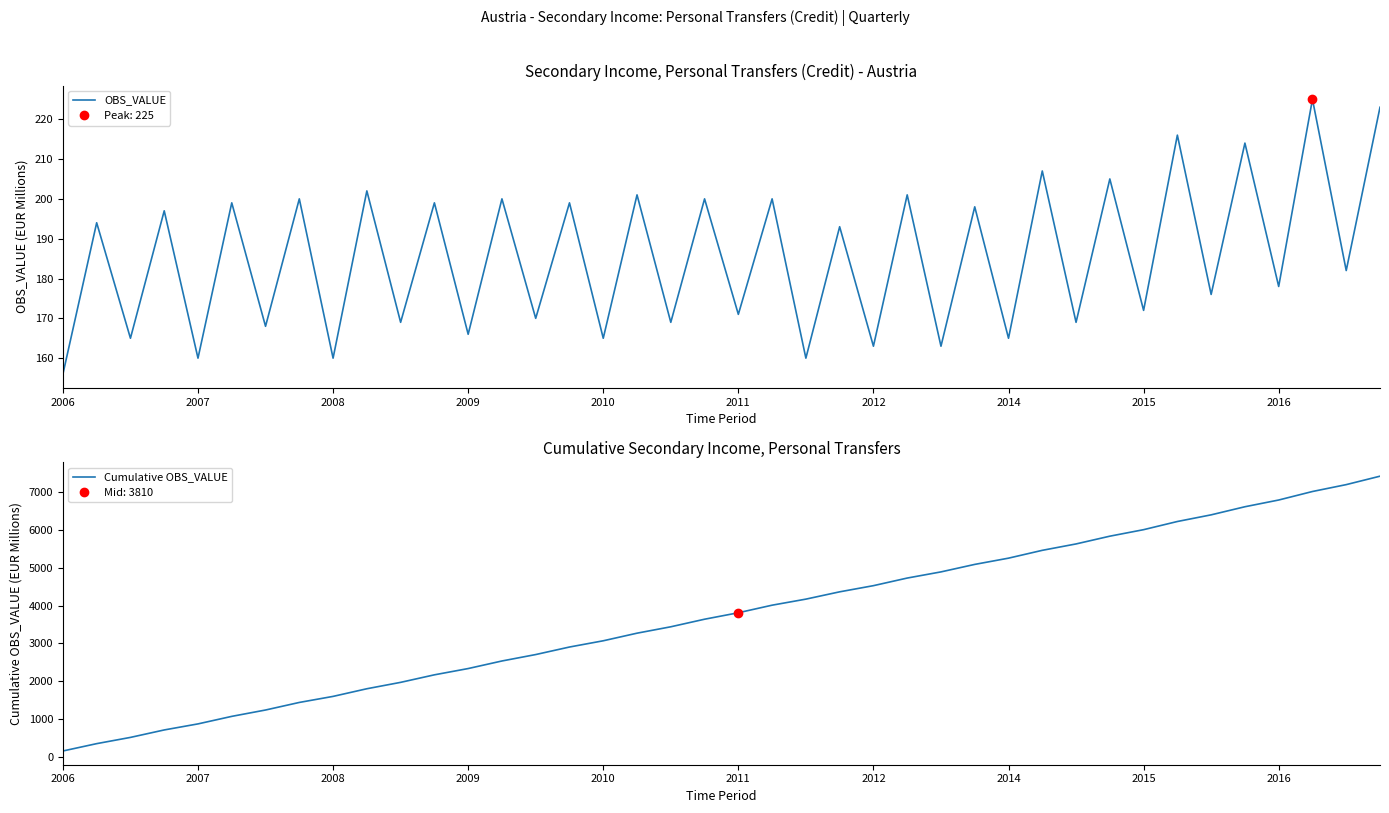

Which category has the lowest value in the Cumulative OBS_VALUE series?

2006